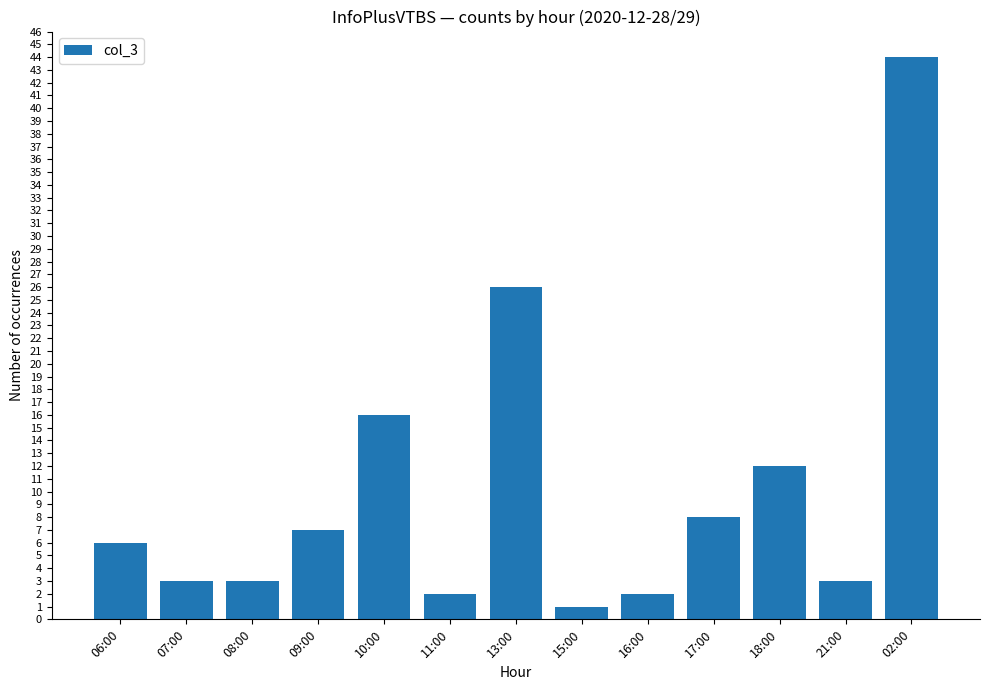

Reading right to left, list all the values displayed in this chart.

44	3	12	8	2	1	26	2	16	7	3	3	6